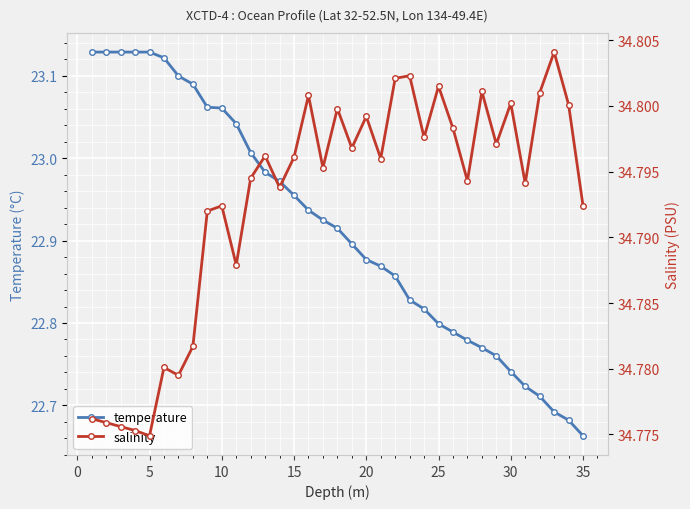

What is the difference between the maximum and minimum values in the temperature series?

0.5